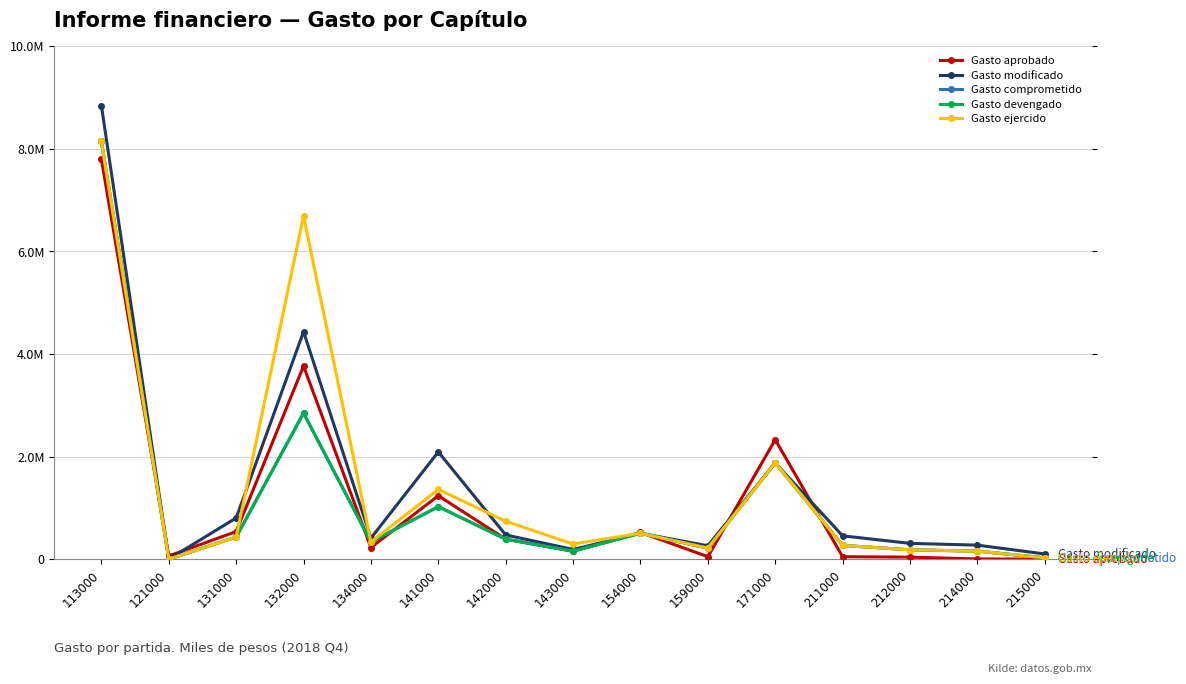

Does the chart have visible grid lines?

Yes